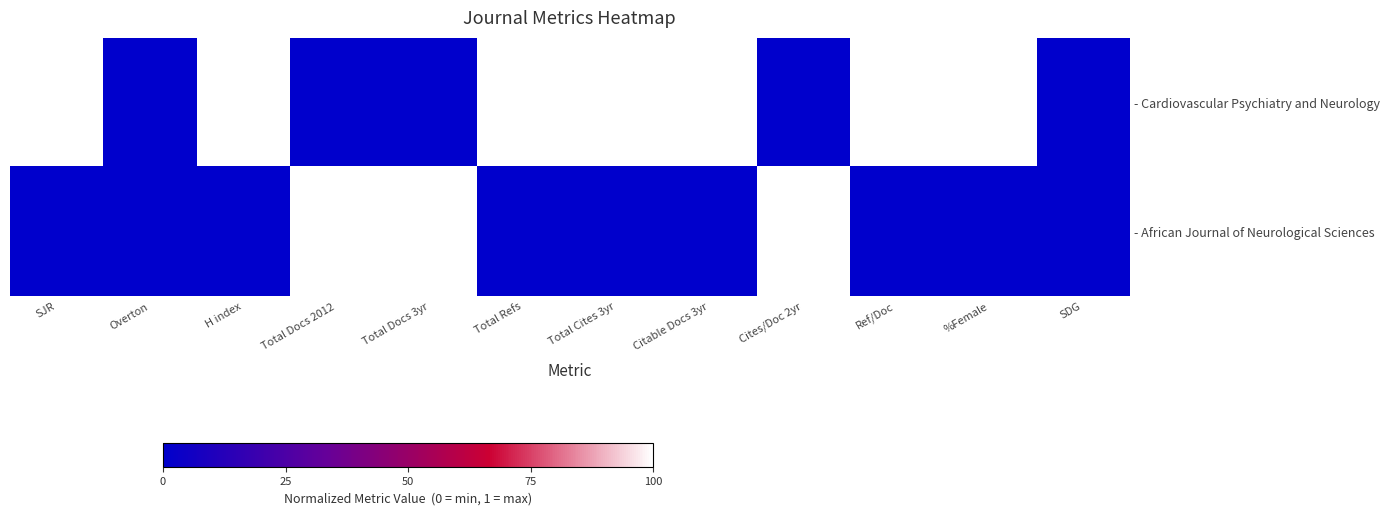

At which category is the sum across all series the highest?

SJR